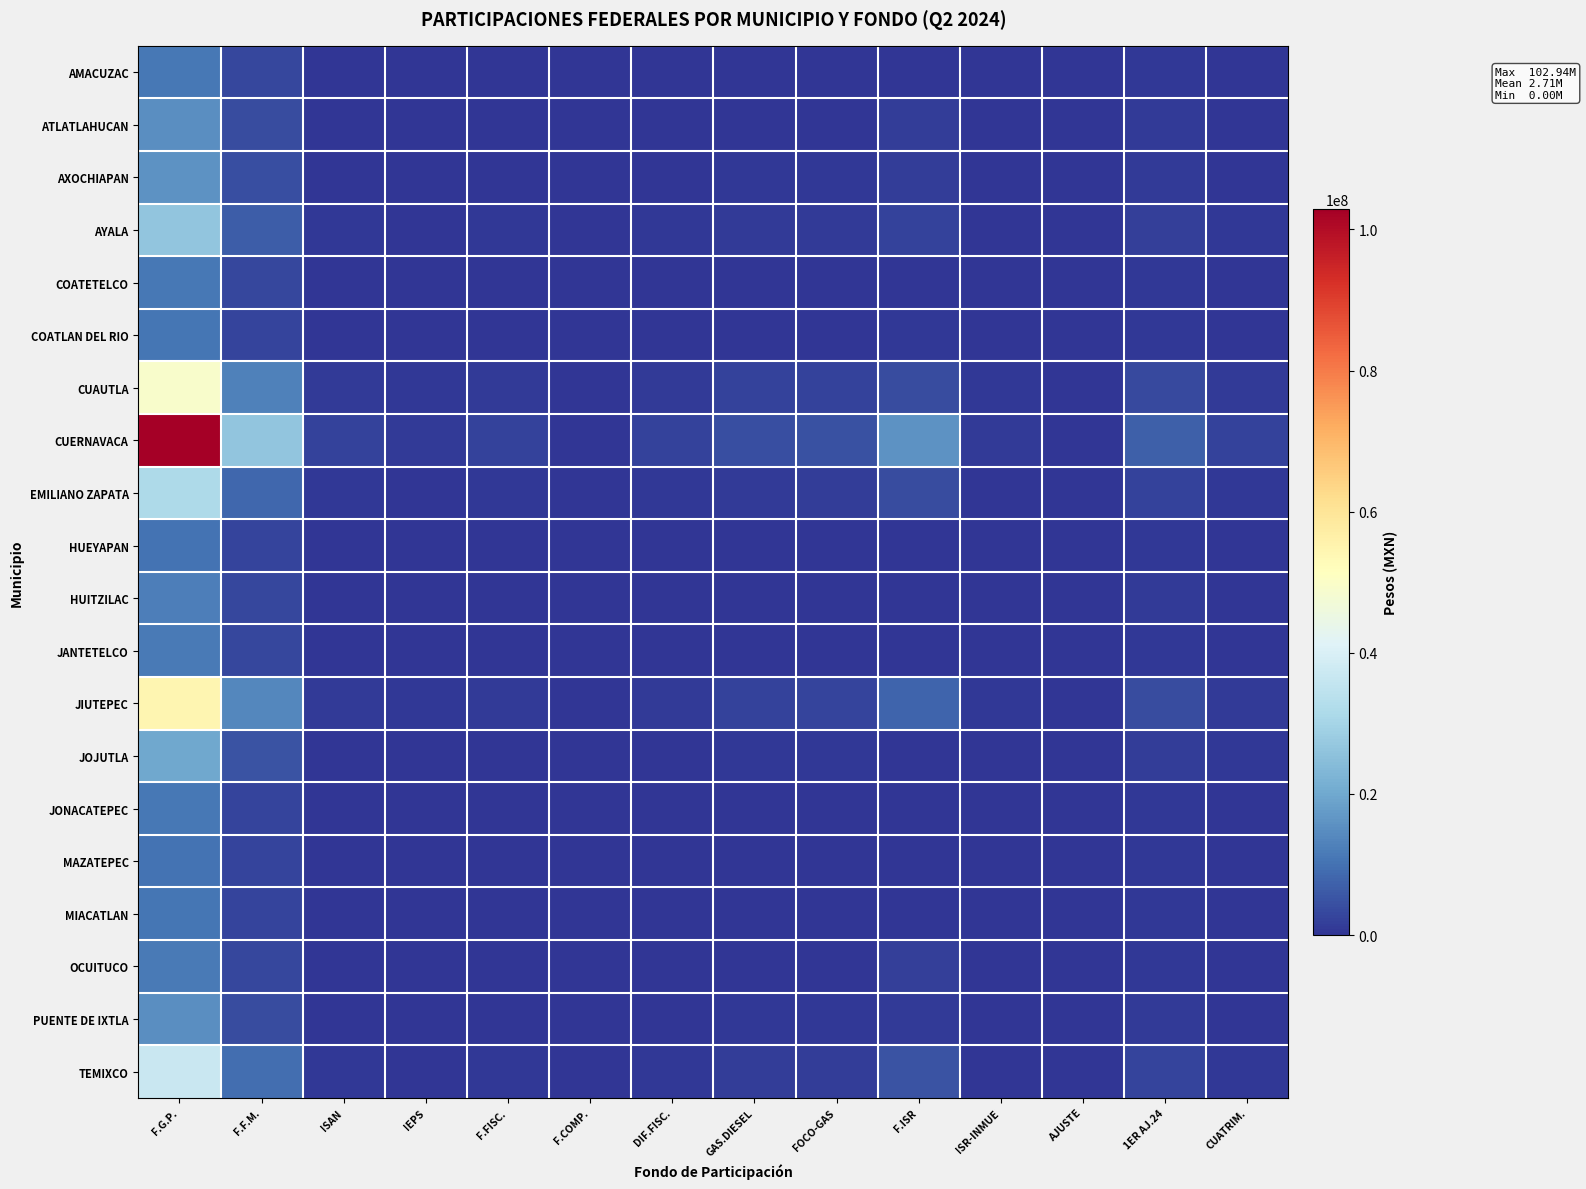

At which category is the sum across all series the highest?

F.G.P.